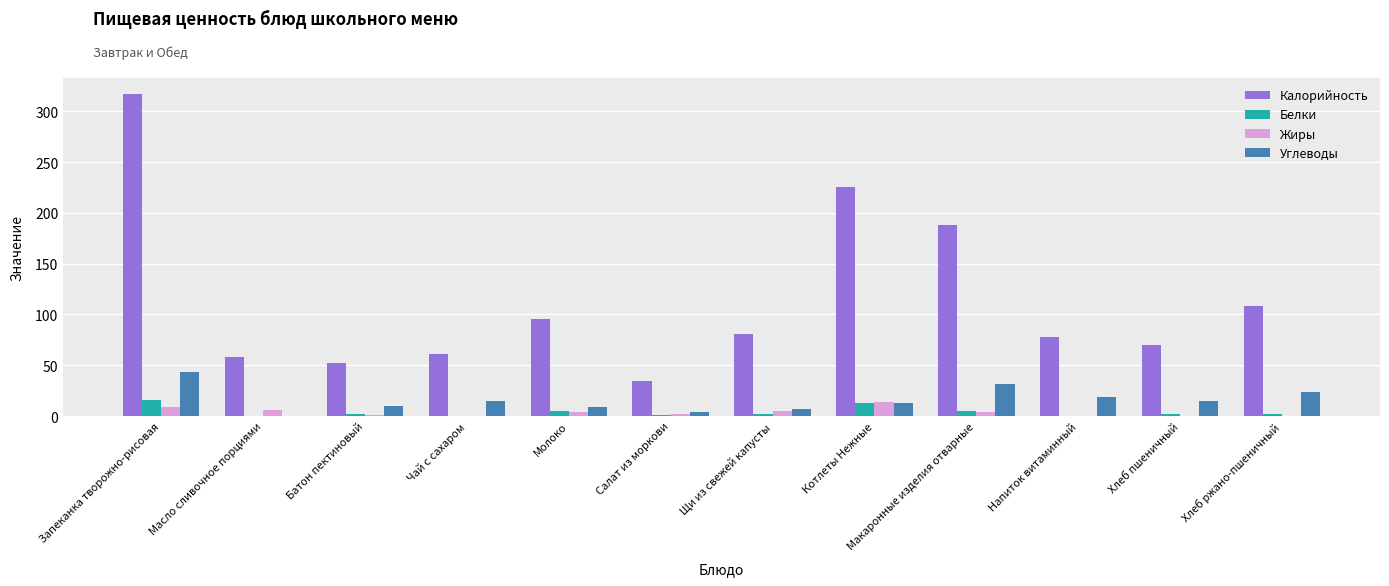

Are the bars grouped side by side (vs. stacked)?

Yes